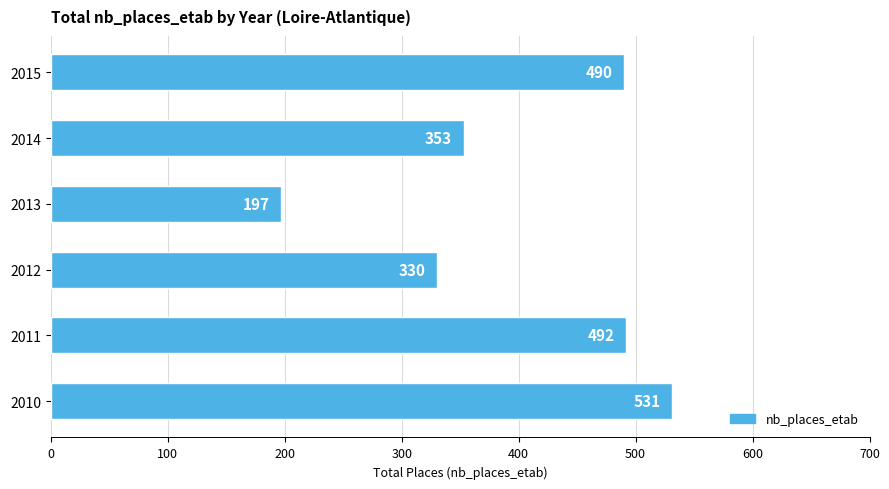

List the labels in order of value, largest first.

2010, 2011, 2015, 2014, 2012, 2013